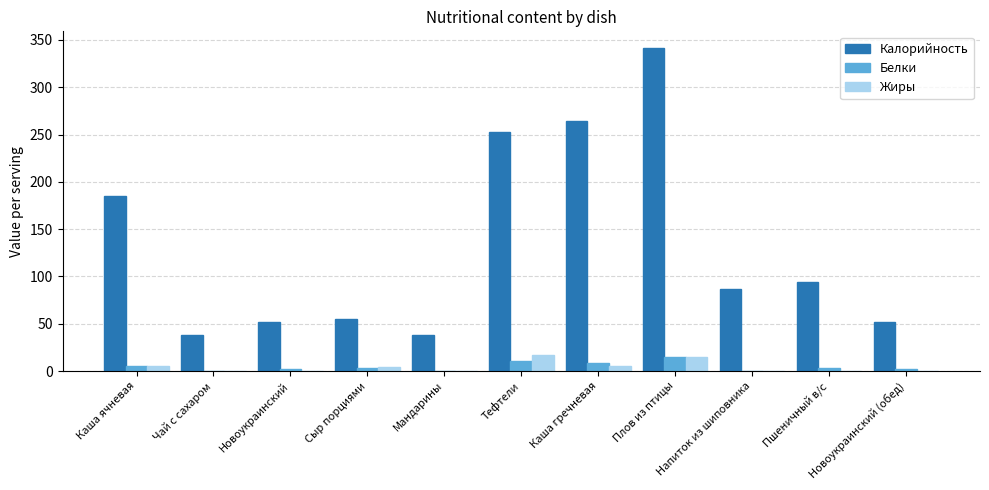

Is it true that Калорийность equals 88.7 at Каша гречневая?

False